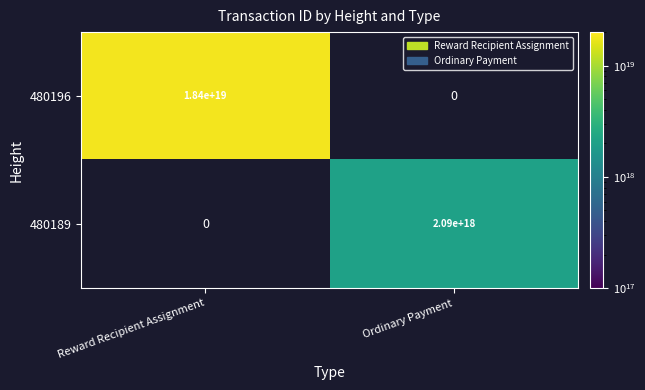

What is the greatest value displayed?

18386333864306071552.0